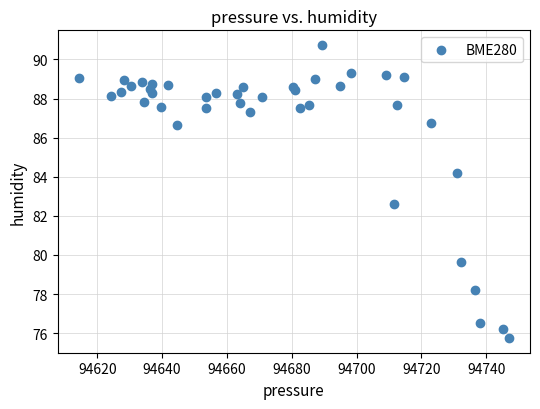

What Y value in the scatter plot is closest to 83?

82.6